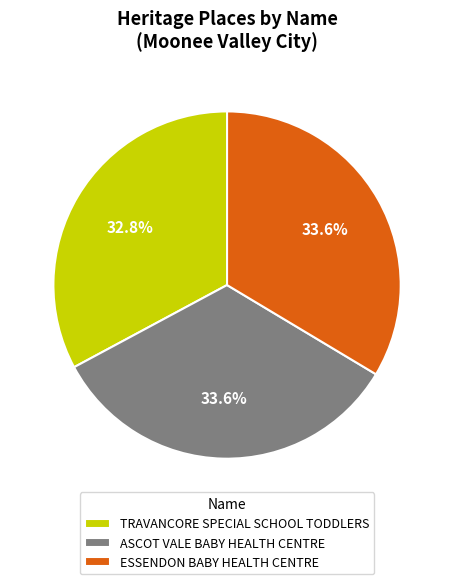

True or false: ASCOT VALE BABY HEALTH CENTRE accounts for 34% of the total.

True